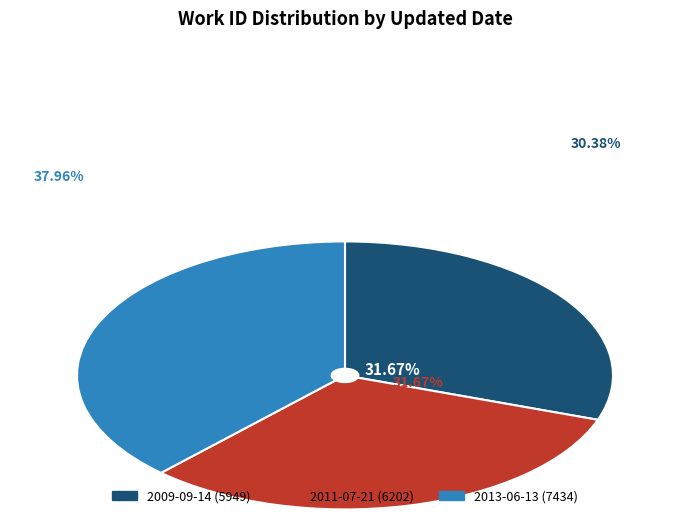

The 2009-09-14 slice represents 24% of the pie. True or false?

False